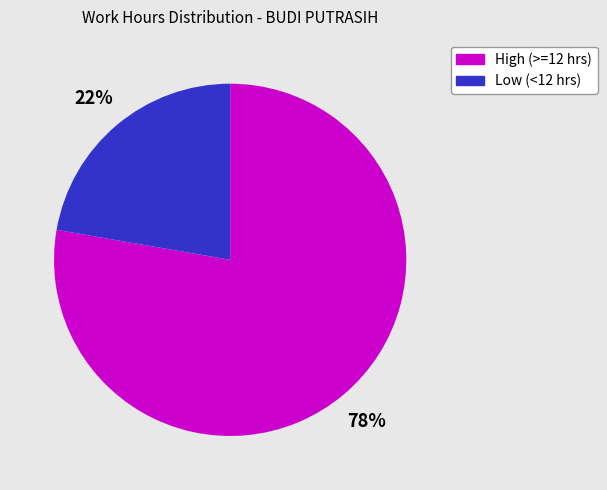

To the nearest percent, what is the combined percentage of High (>=12 hrs) and Low (<12 hrs)?

100%